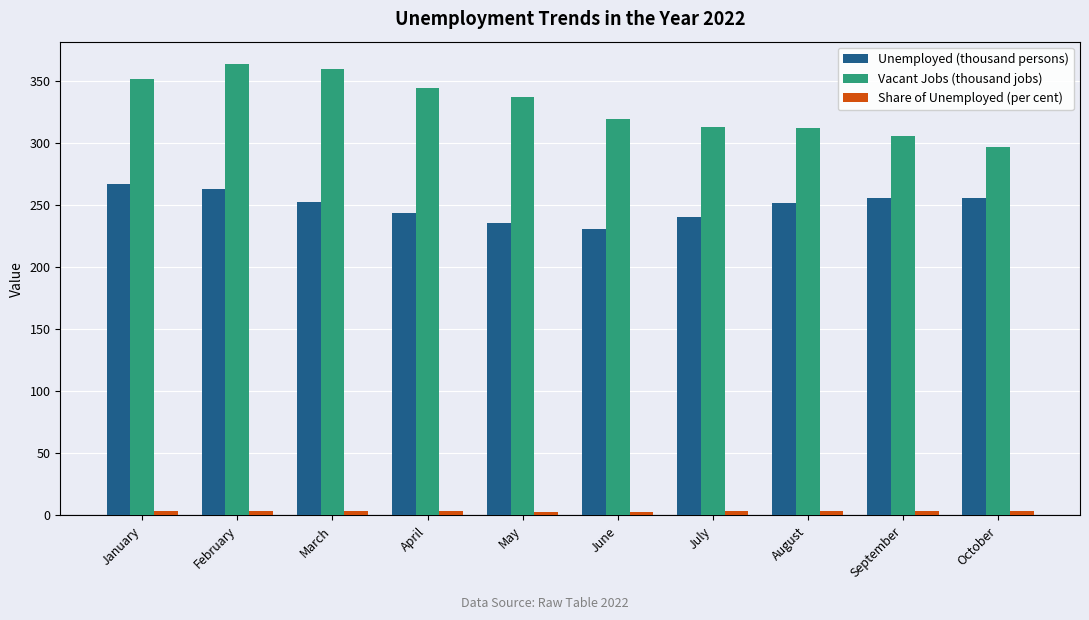

What is the sum of all Unemployed (thousand persons) values?

2498.6